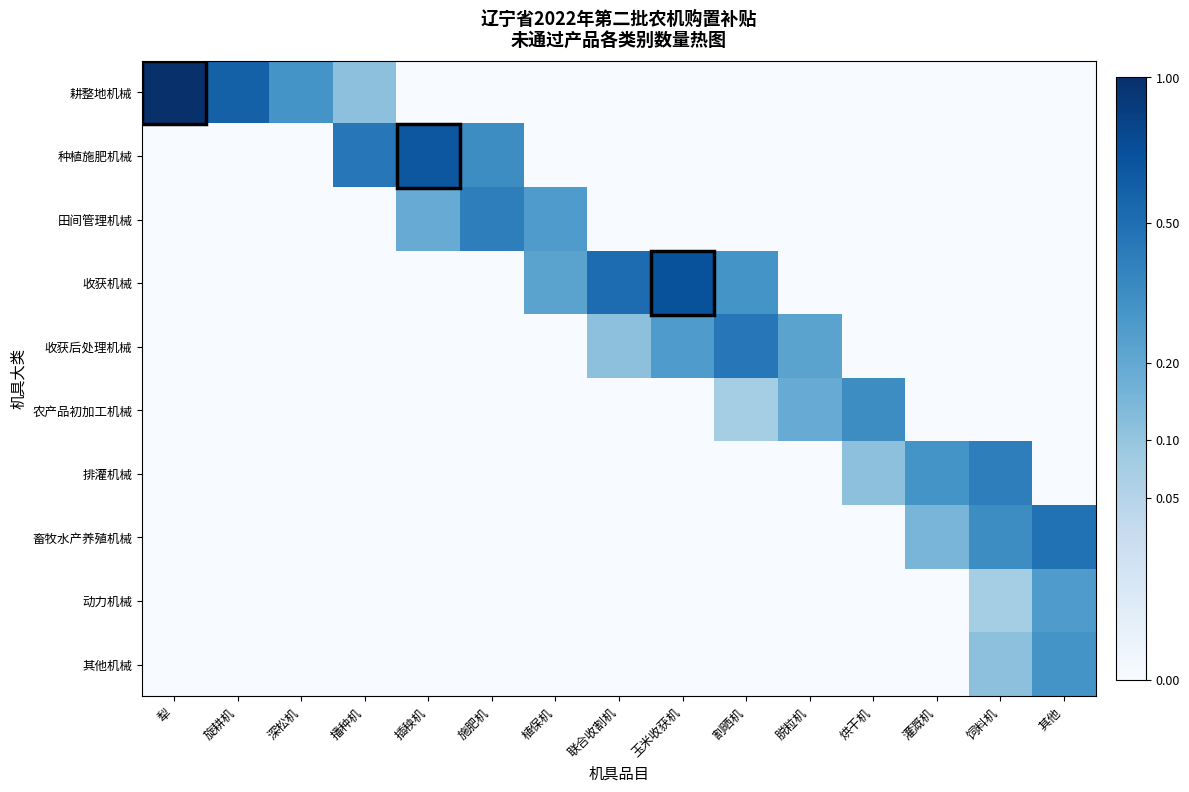

Which has a higher value, 割晒机 or 脱粒机?

割晒机